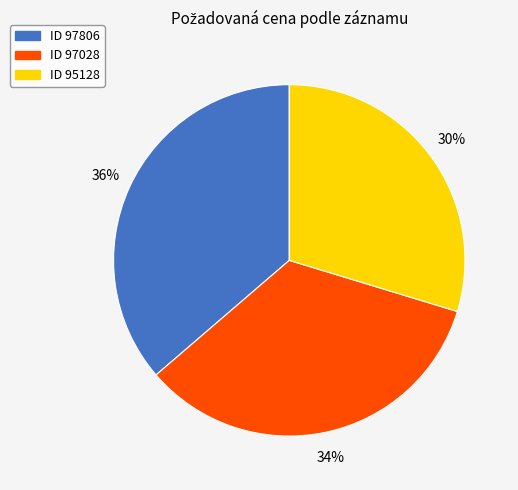

Is there any slice that represents more than half of the pie?

No